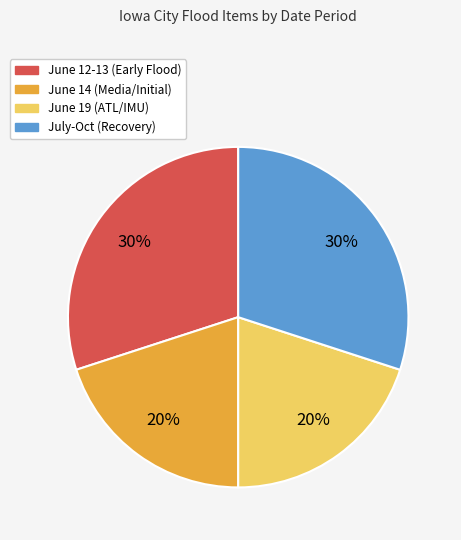

To the nearest percent, what is the average slice percentage?

25%